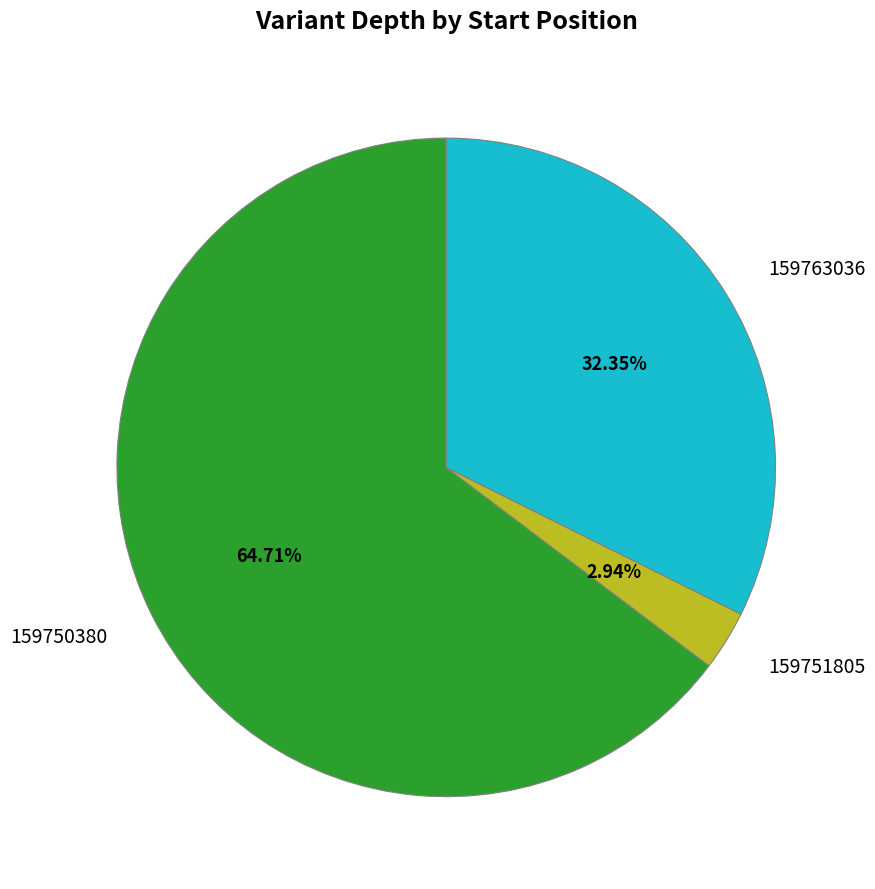

Which category has the biggest portion of the pie?

159750380